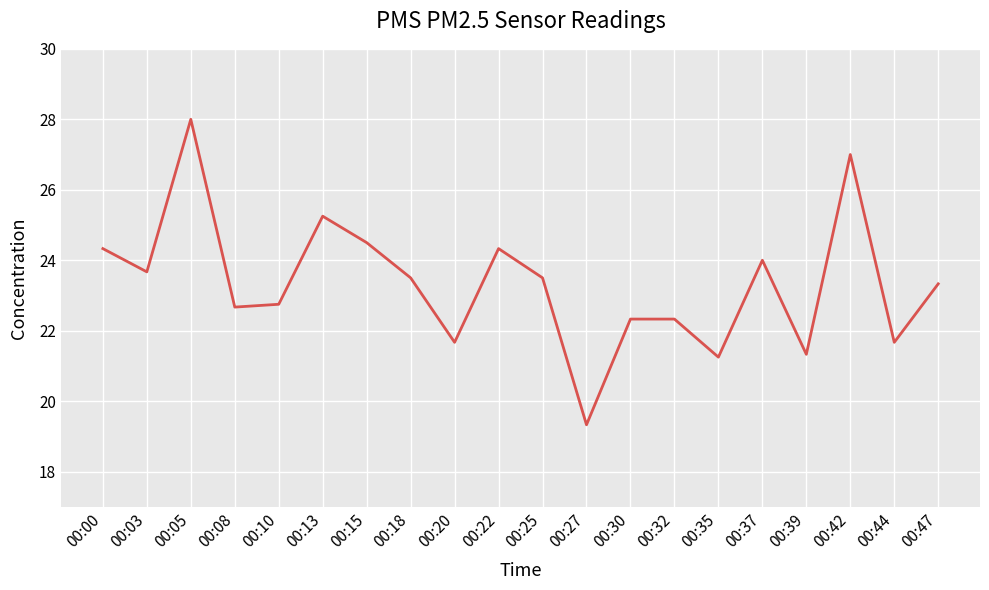

What is the average value?

23.3